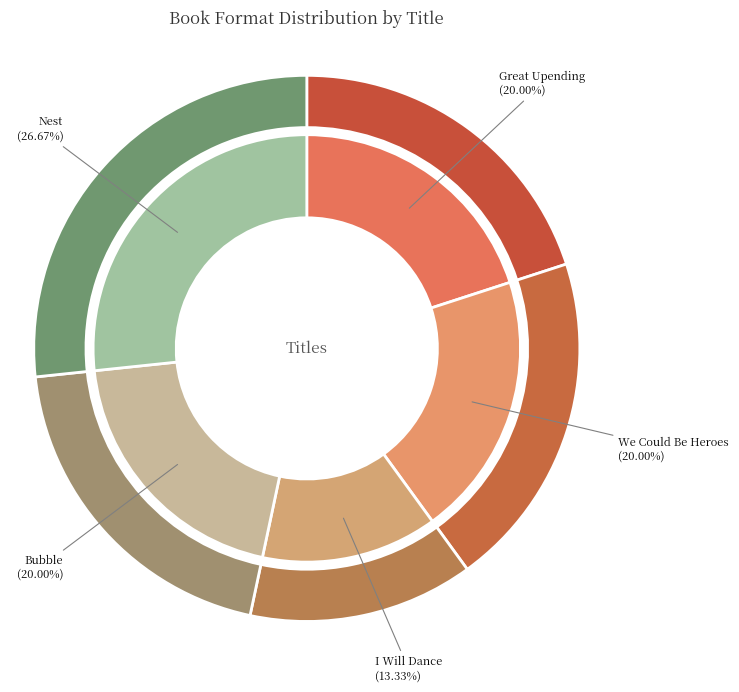

To the nearest percent, what is the combined percentage of Bubble and Nest?

47%